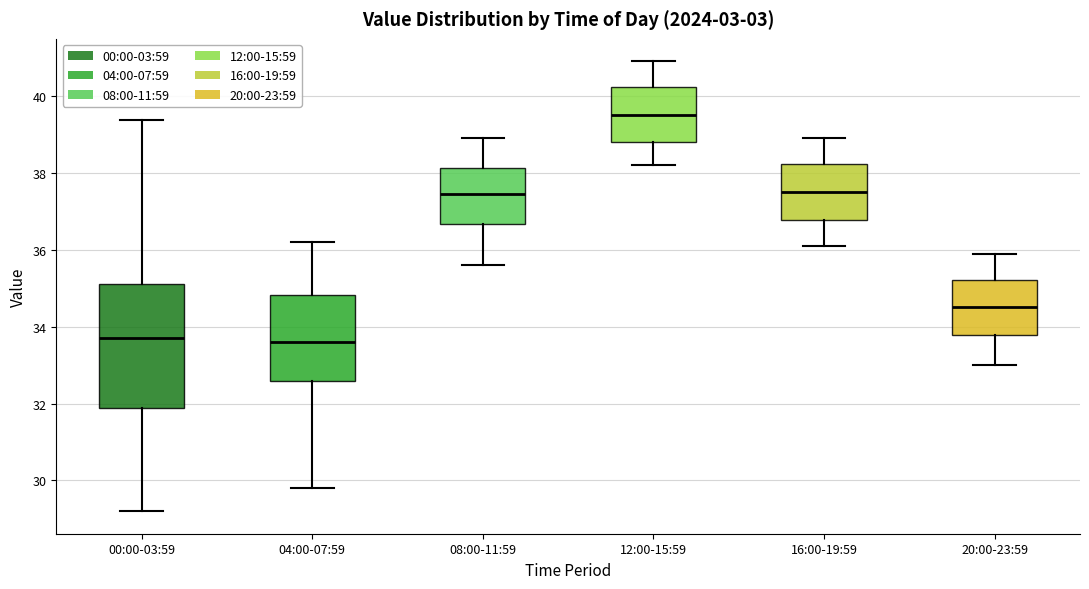

Where does the upper whisker of the box for 04:00-07:59 end on the y-axis? The values are not printed on the chart, so give them approximately, as read against the axis.

36.2